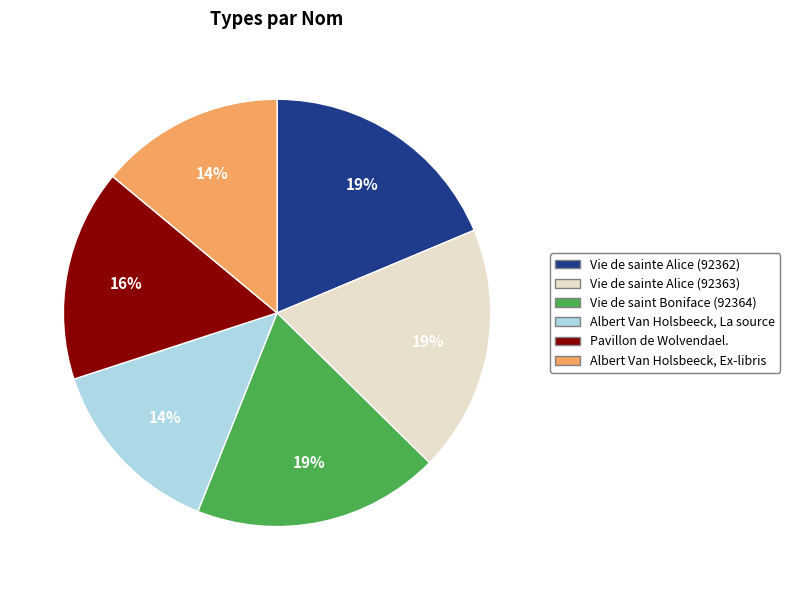

Is the sum of Vie de sainte Alice (92362) and Vie de sainte Alice (92363) greater than half?

No